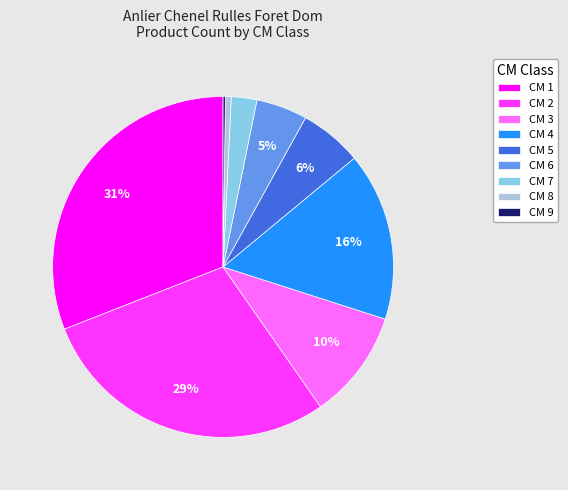

Which category has the biggest portion of the pie?

CM 1